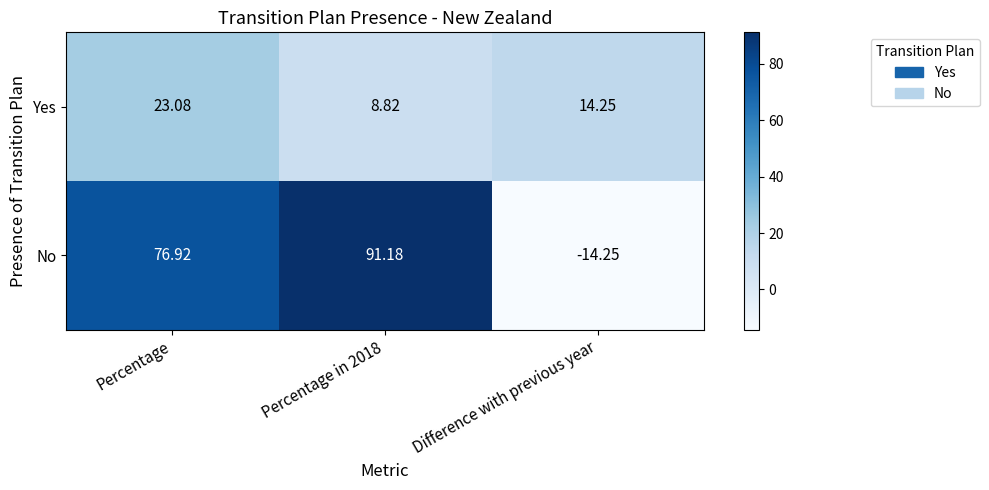

What is the spread (max minus min) of values at Difference with previous year?

28.5